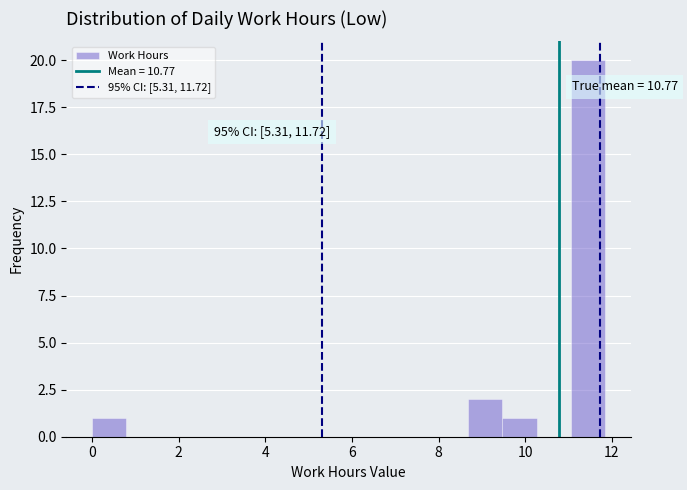

Around what value on the x-axis is the tallest bar? Give the approximate position of its centre, as read against the axis.

11.4